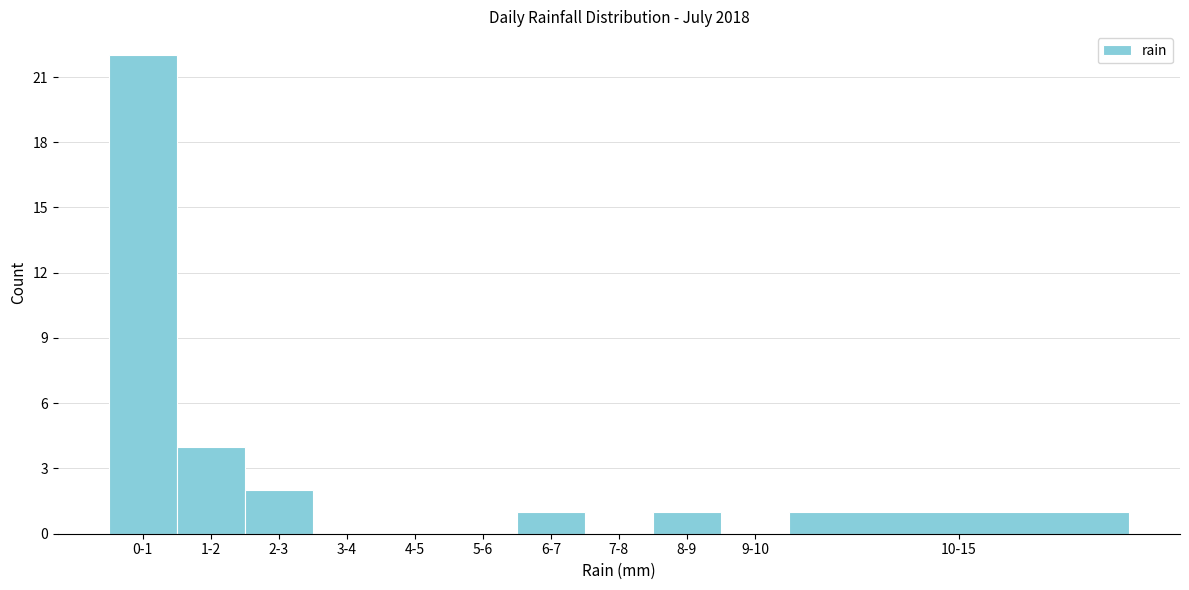

Reading left to right, list all the values displayed in this chart.

0-1=22	1-2=4	2-3=2	3-4=0	4-5=0	5-6=0	6-7=1	7-8=0	8-9=1	9-10=0	10-15=1